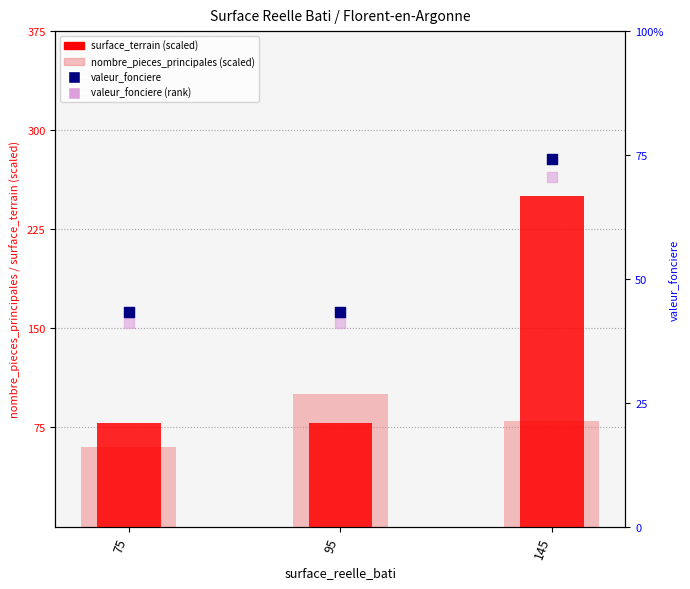

At which category is the sum across all series the highest?

145